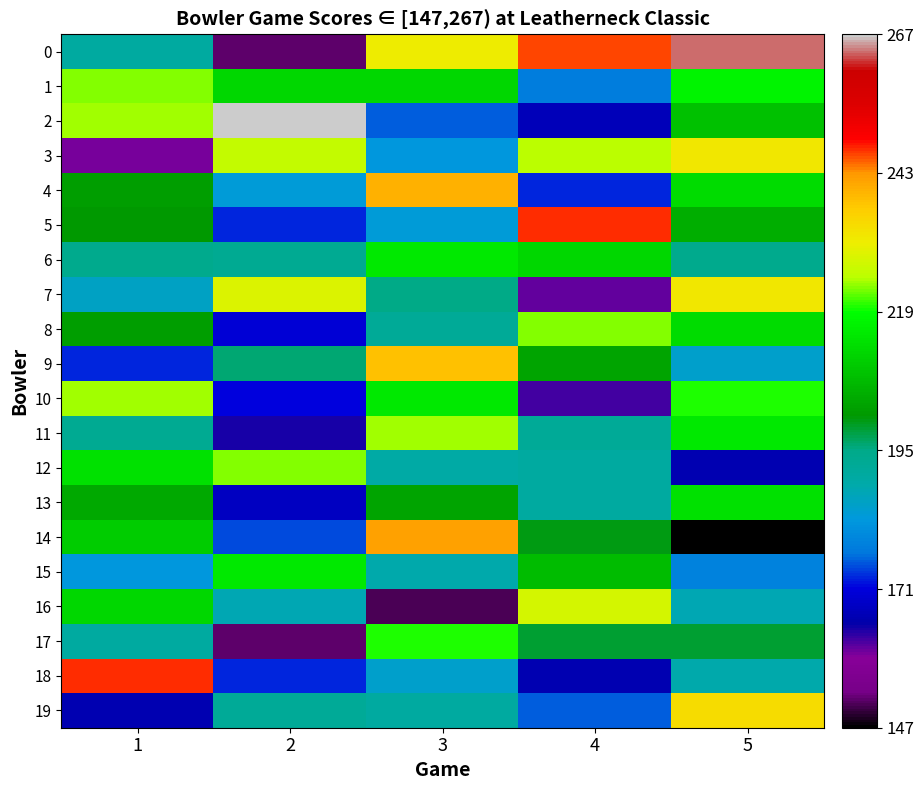

Reading right to left, list all the values displayed in this chart.

0: 5=264	4=246	3=231	2=152	1=191
1: 5=217	4=178	3=212	2=212	1=223
2: 5=208	4=167	3=176	2=267	1=224
3: 5=232	4=225	3=183	2=226	1=160
4: 5=213	4=173	3=240	2=184	1=202
5: 5=205	4=247	3=184	2=173	1=201
6: 5=194	4=212	3=215	2=193	1=194
7: 5=232	4=161	3=195	2=229	1=186
8: 5=213	4=223	3=192	2=170	1=202
9: 5=185	4=203	3=238	2=196	1=173
10: 5=220	4=162	3=215	2=171	1=224
11: 5=215	4=192	3=224	2=164	1=193
12: 5=166	4=191	3=190	2=223	1=214
13: 5=214	4=191	3=203	2=168	1=204
14: 5=147	4=200	3=242	2=175	1=210
15: 5=179	4=207	3=189	2=215	1=183
16: 5=188	4=228	3=151	2=188	1=212
17: 5=199	4=199	3=220	2=152	1=191
18: 5=189	4=166	3=185	2=173	1=247
19: 5=234	4=176	3=191	2=192	1=166